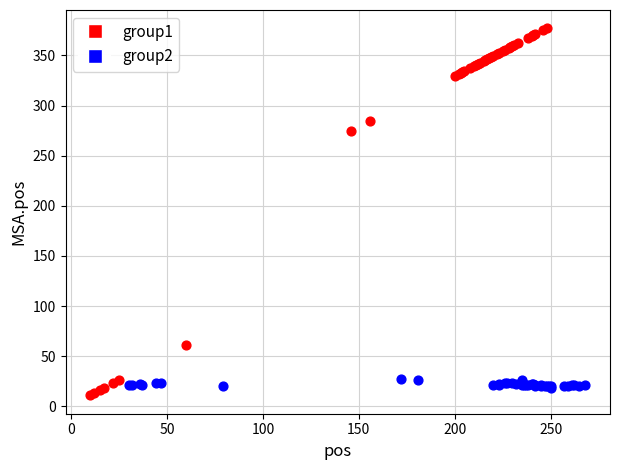

What are all the series names shown in the legend?

group1, group2